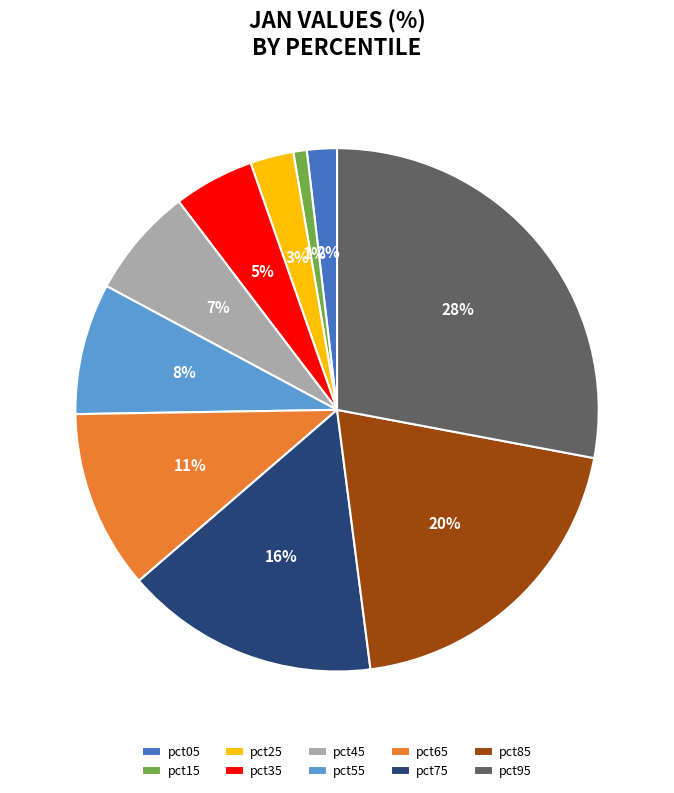

Which category has the biggest portion of the pie?

pct95